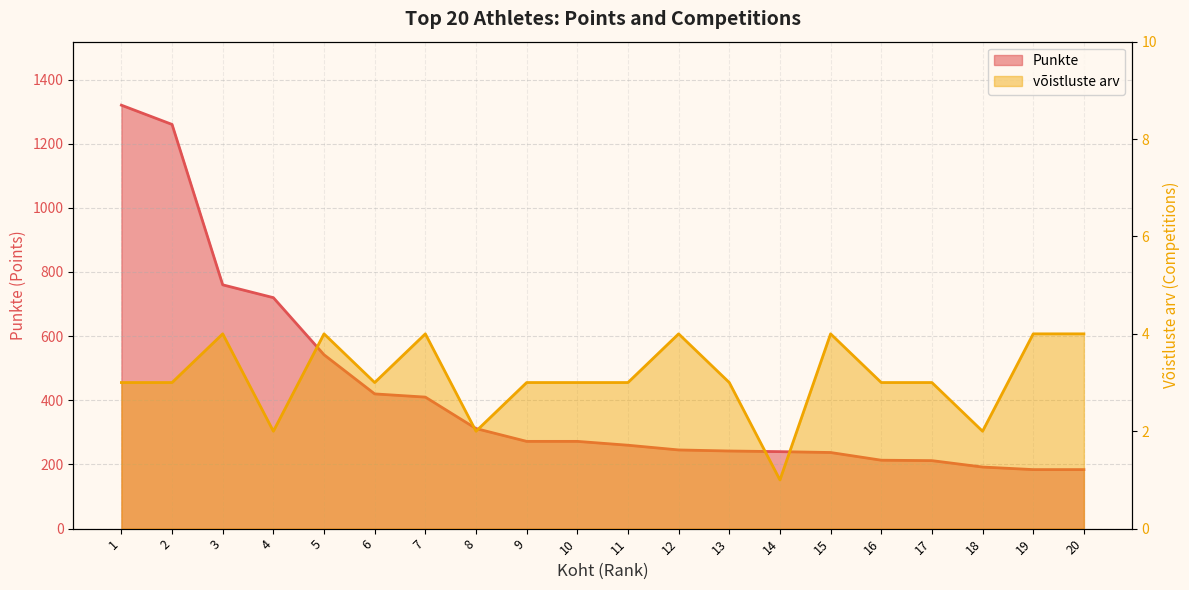

How many interior local valleys does the võistluste arv series have?

5